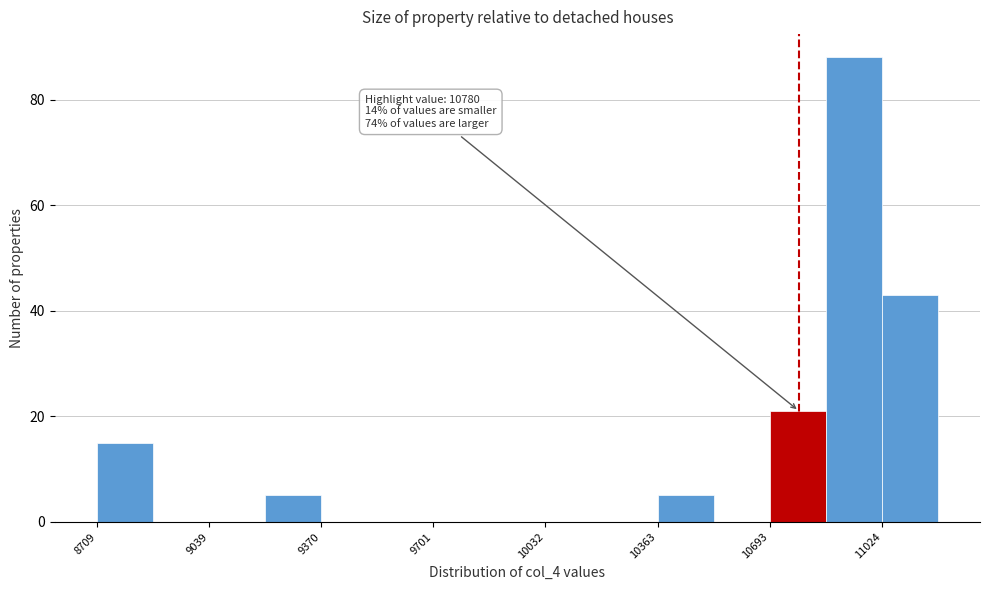

Around what value on the x-axis is the tallest bar? Give the approximate position of its centre, as read against the axis.

10950